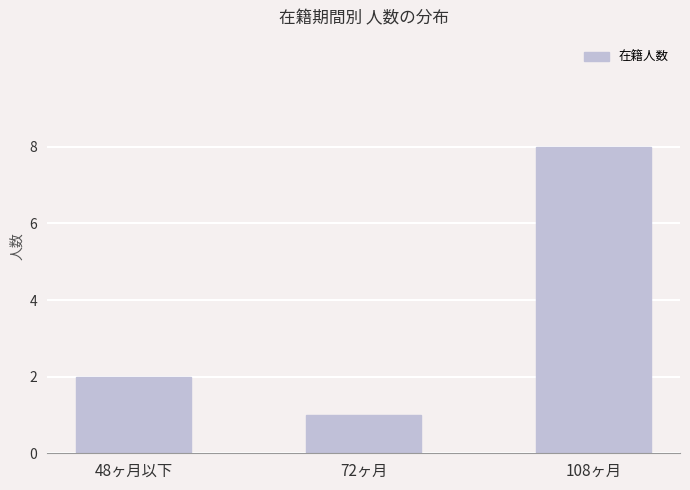

What is the sum of the values at 48ヶ月以下 and 72ヶ月?

3